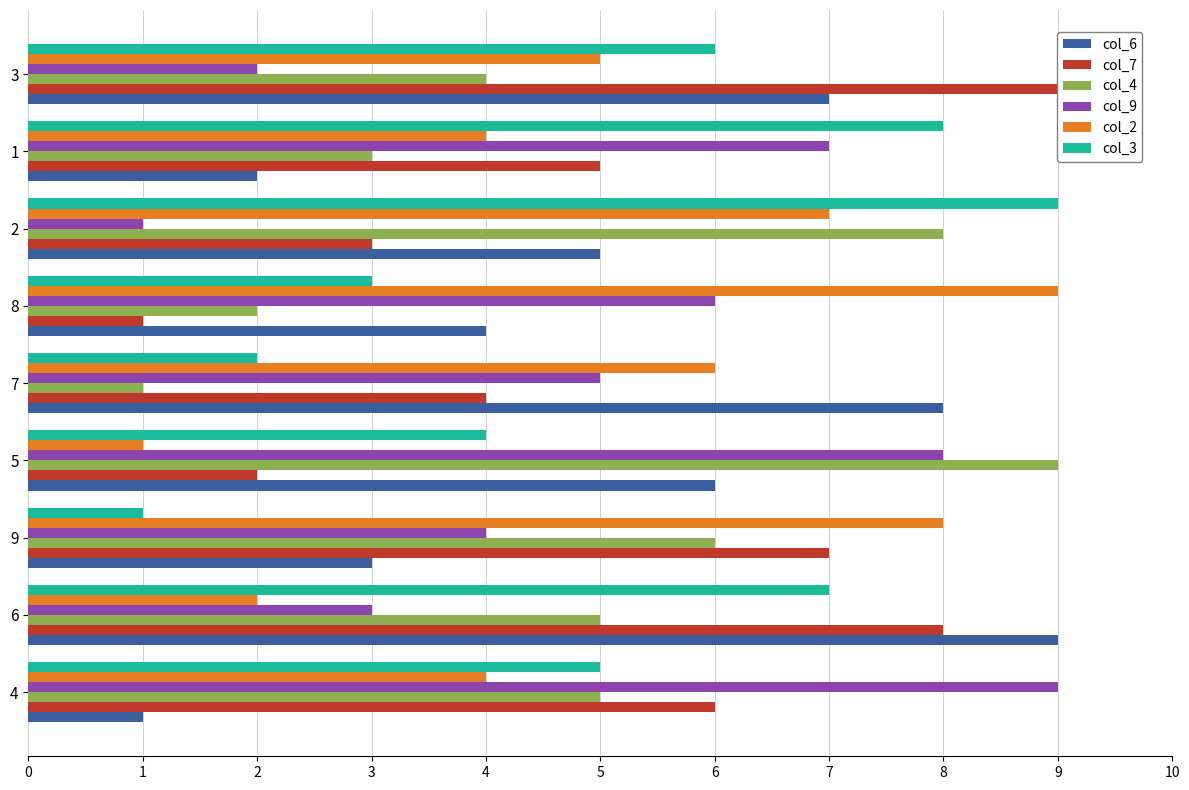

How many series are shown in this chart?

6